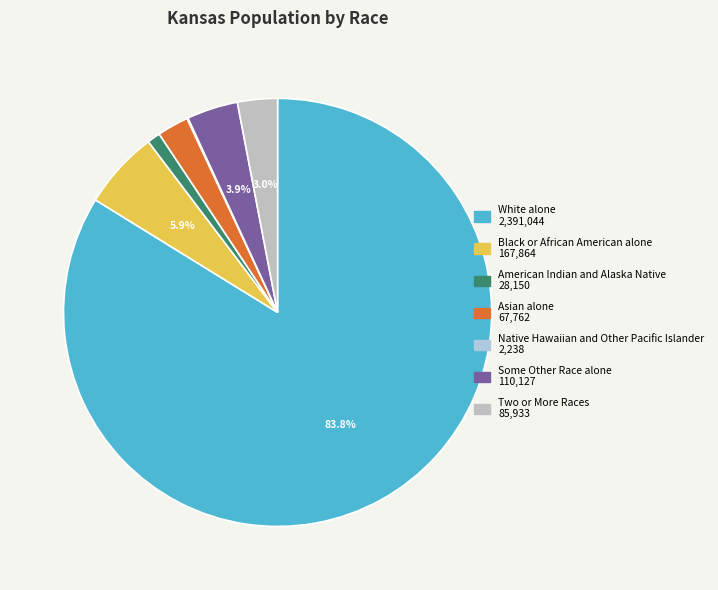

Does Black or African American alone account for over 50% of the chart?

No